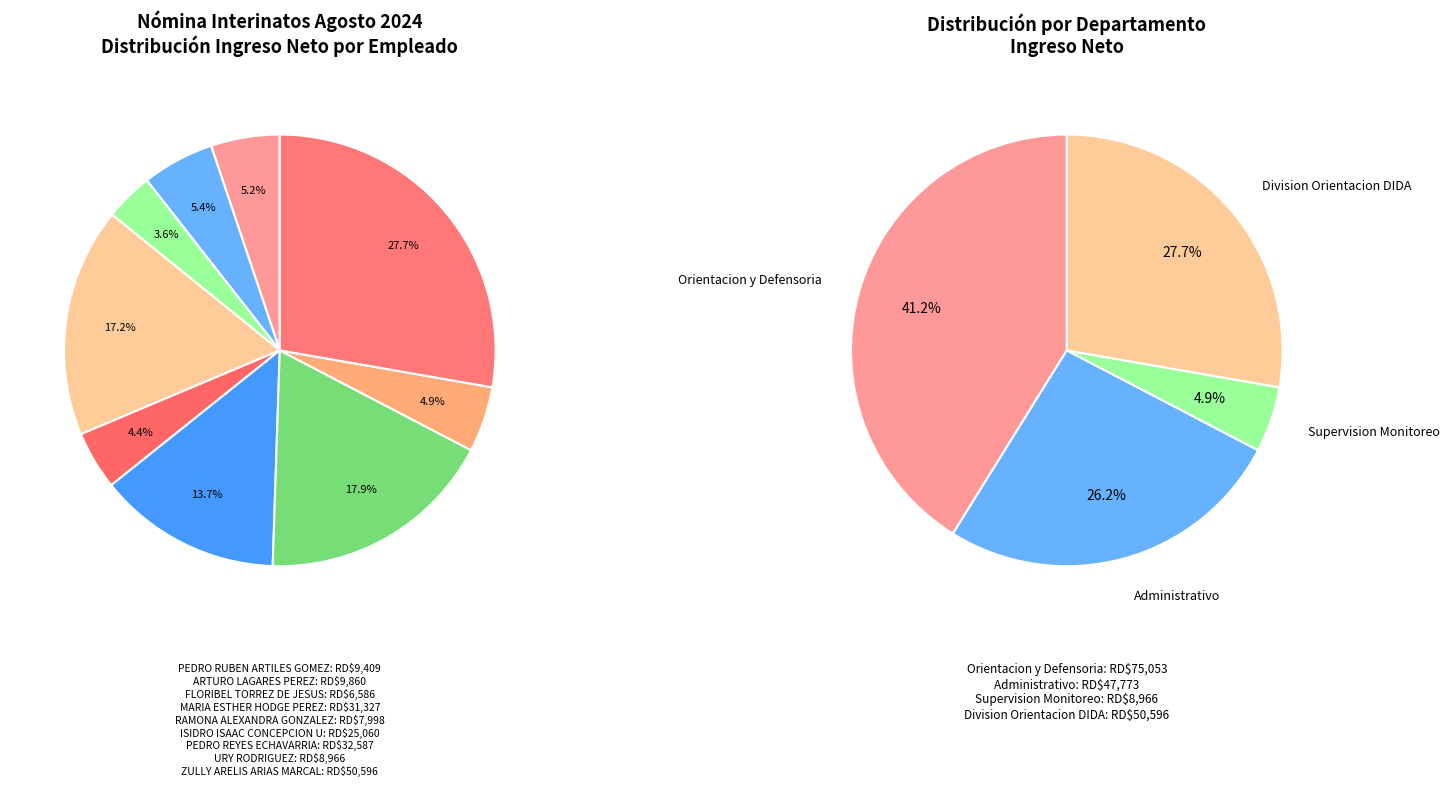

To the nearest percent, what is the combined percentage of ISIDRO ISAAC CONCEPCION UREÑA and MARIA ESTHER HODGE PEREZ?

31%